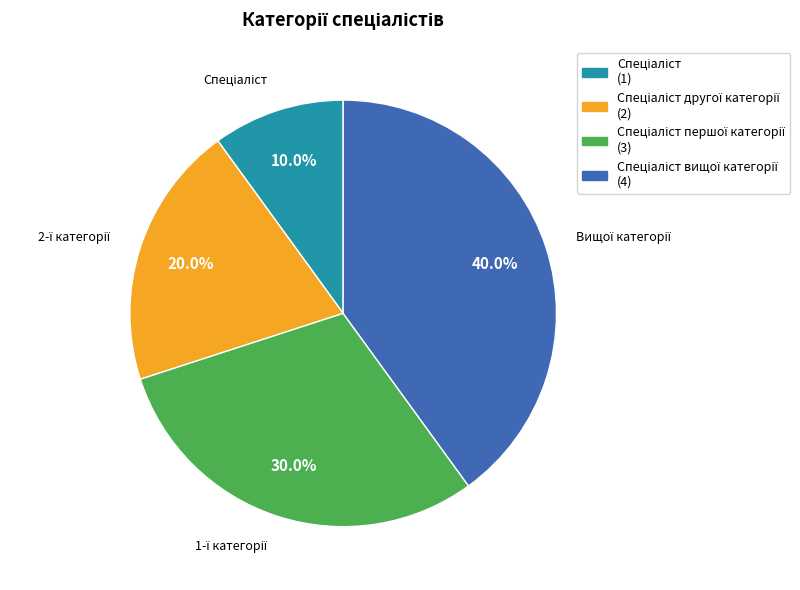

Does any single category account for the majority?

No